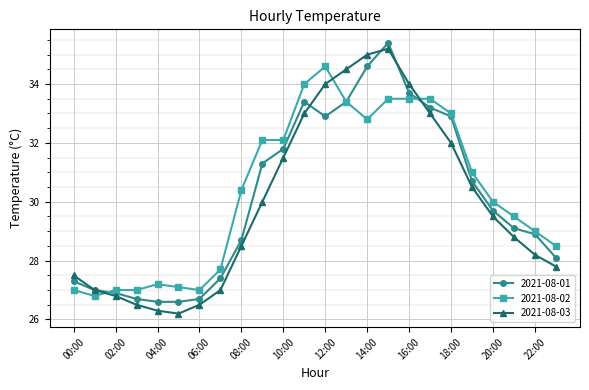

What is the maximum value shown in the chart?

35.4